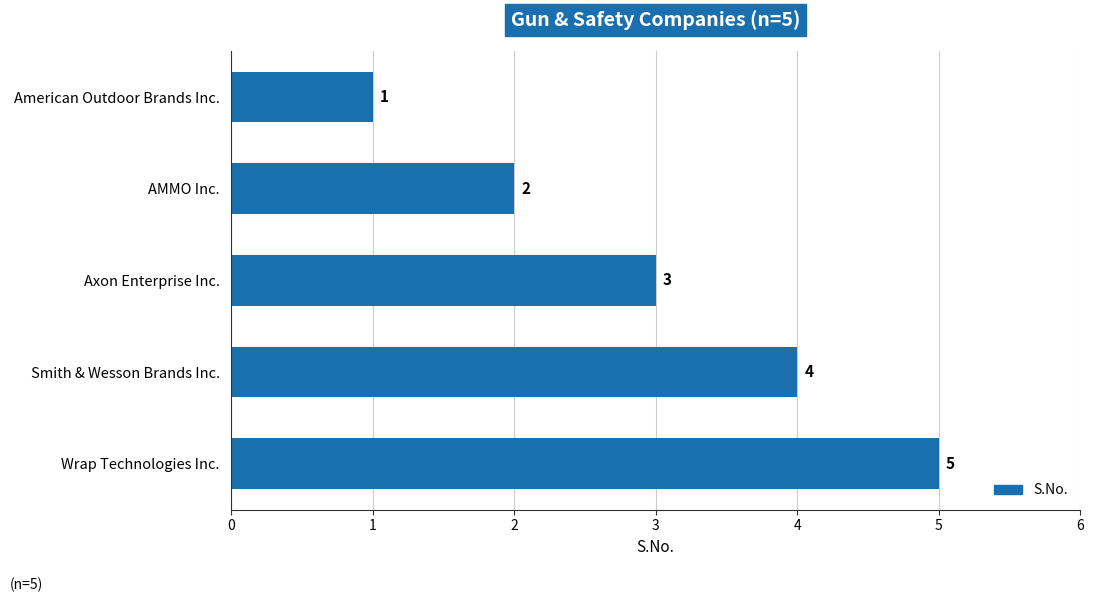

Rank the categories by value from highest to lowest.

Wrap Technologies Inc., Smith & Wesson Brands Inc., Axon Enterprise Inc., AMMO Inc., American Outdoor Brands Inc.